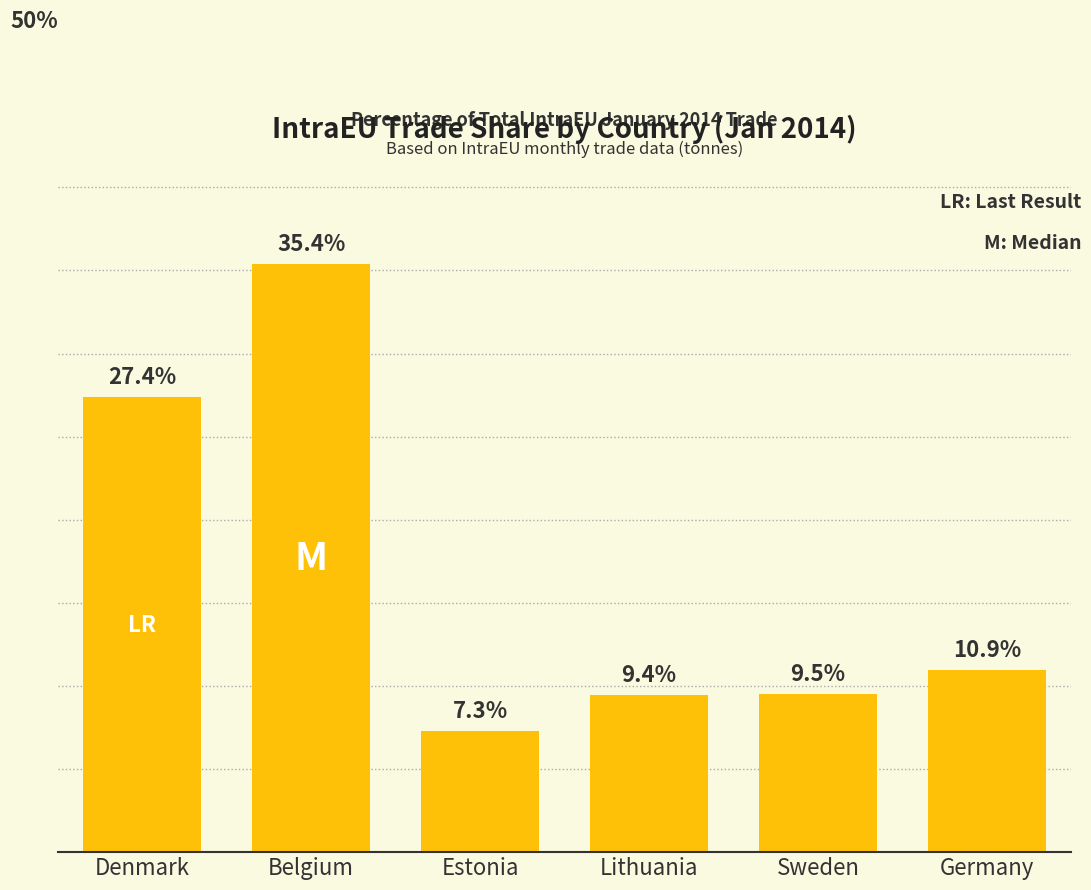

Rank the categories by value from highest to lowest.

Belgium, Denmark, Germany, Sweden, Lithuania, Estonia